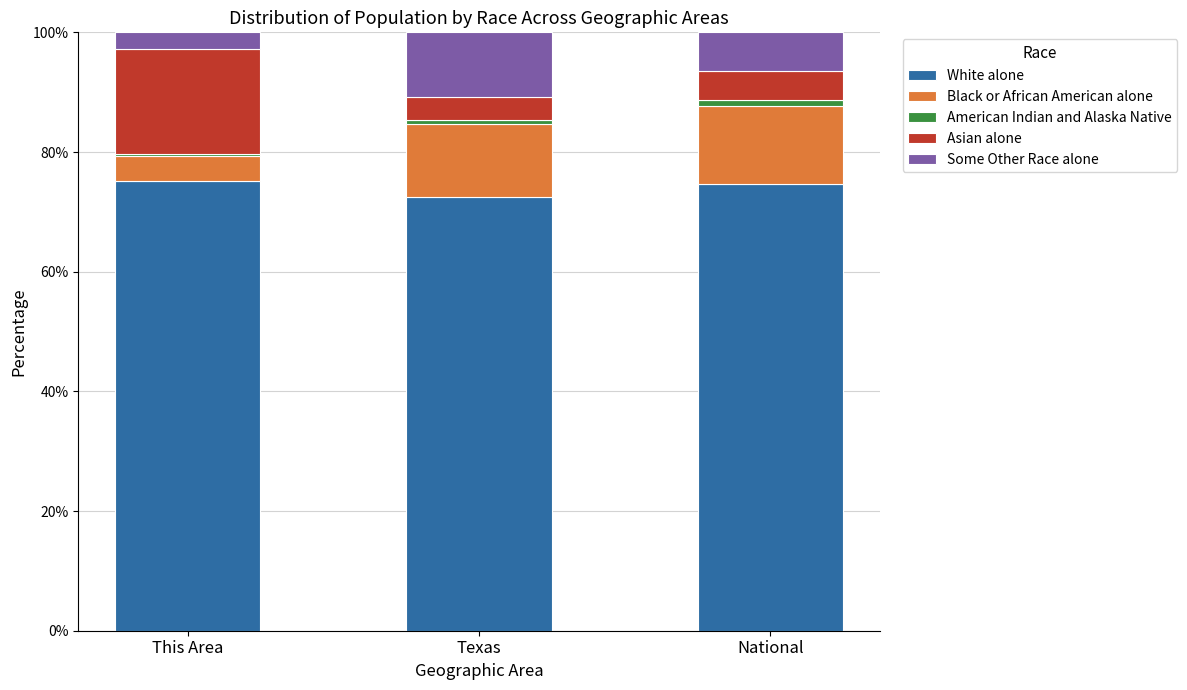

True or false: White alone has a value of 75.2 at This Area.

True